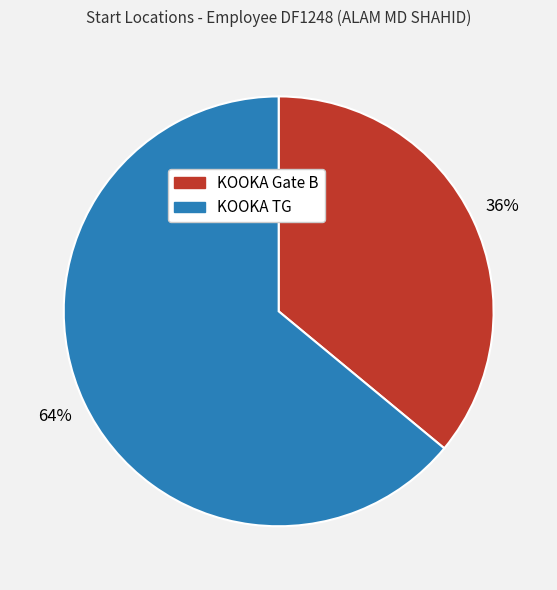

Do KOOKA TG and KOOKA Gate B together represent more than half of the pie?

Yes